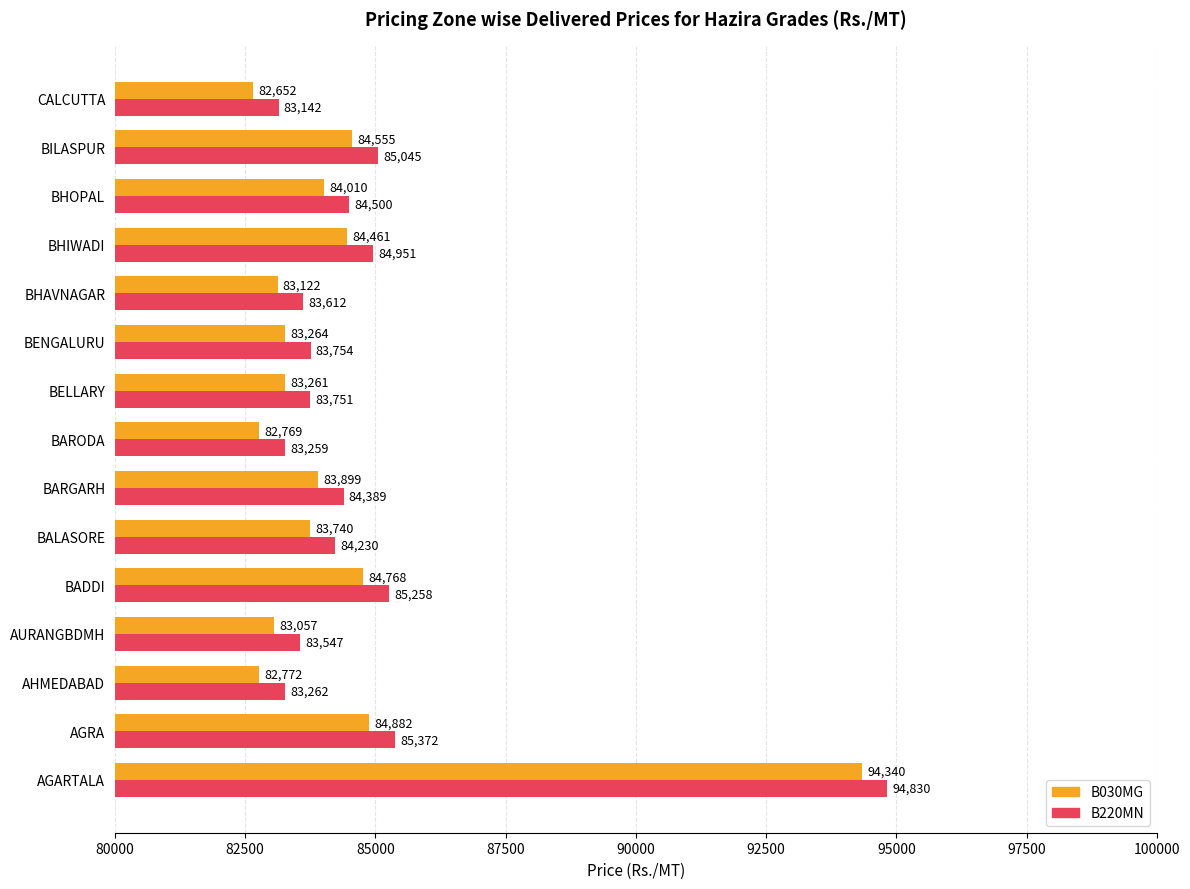

The B220MN series shows 151556 at BILASPUR. True or false?

False